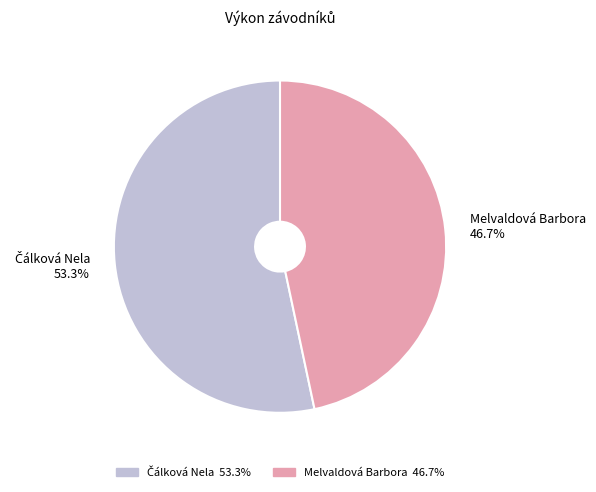

How many segments does this pie chart have?

2